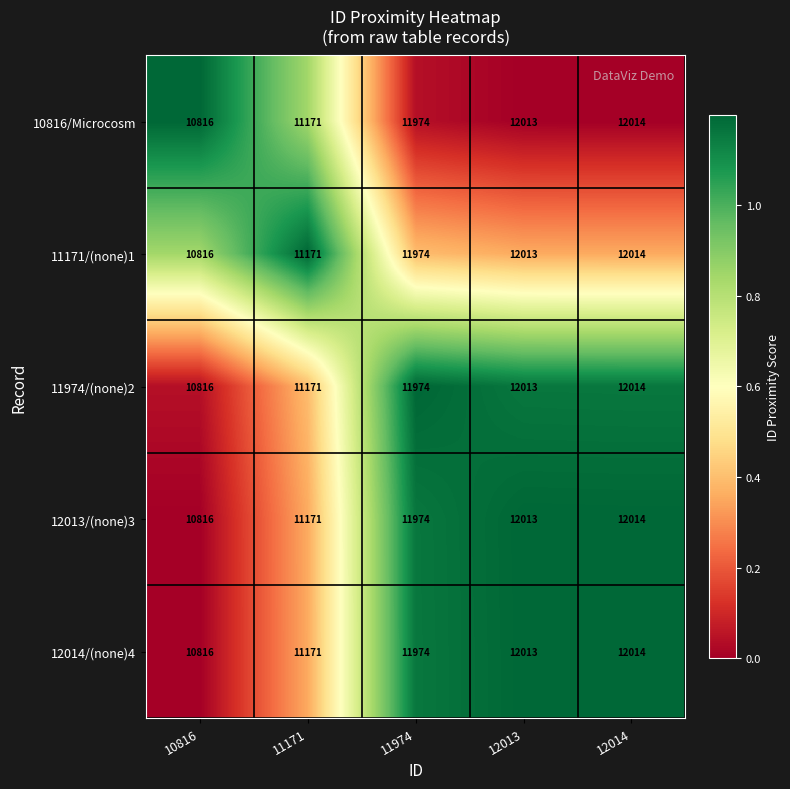

What is the spread (max minus min) of values at 12013?

0